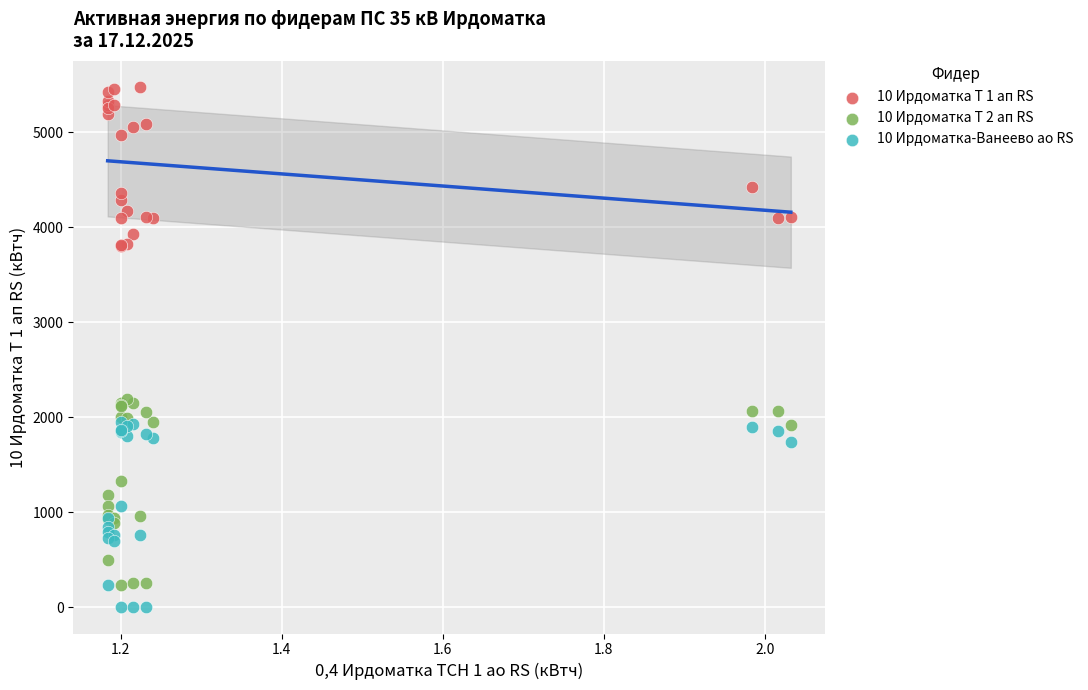

Which series contains the lowest Y value?

10 Ирдоматка-Ванеево ао RS